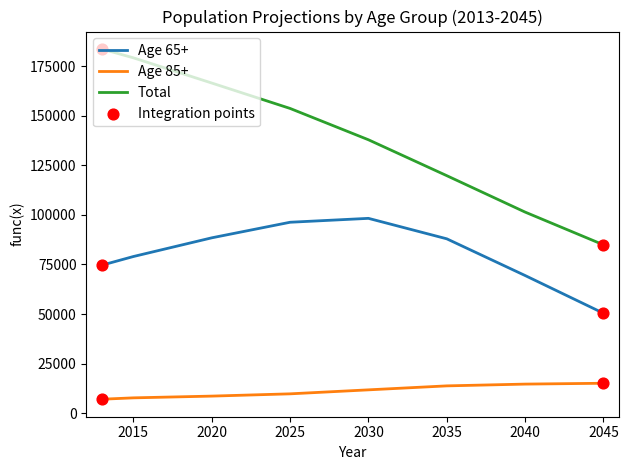

True or false: Total and Age 85+ intersect in this chart.

False